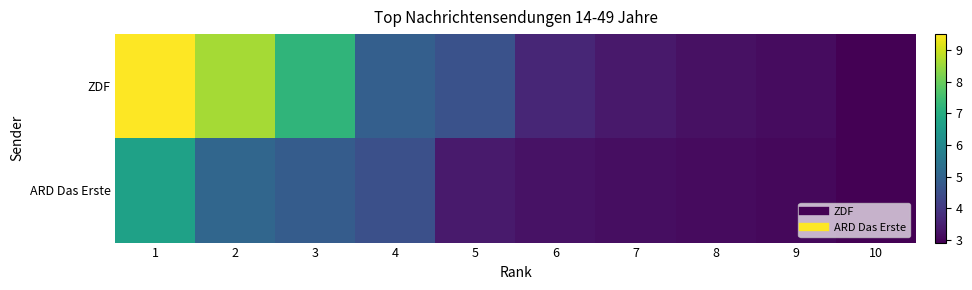

At how many categories does at least one series exceed 7?

3